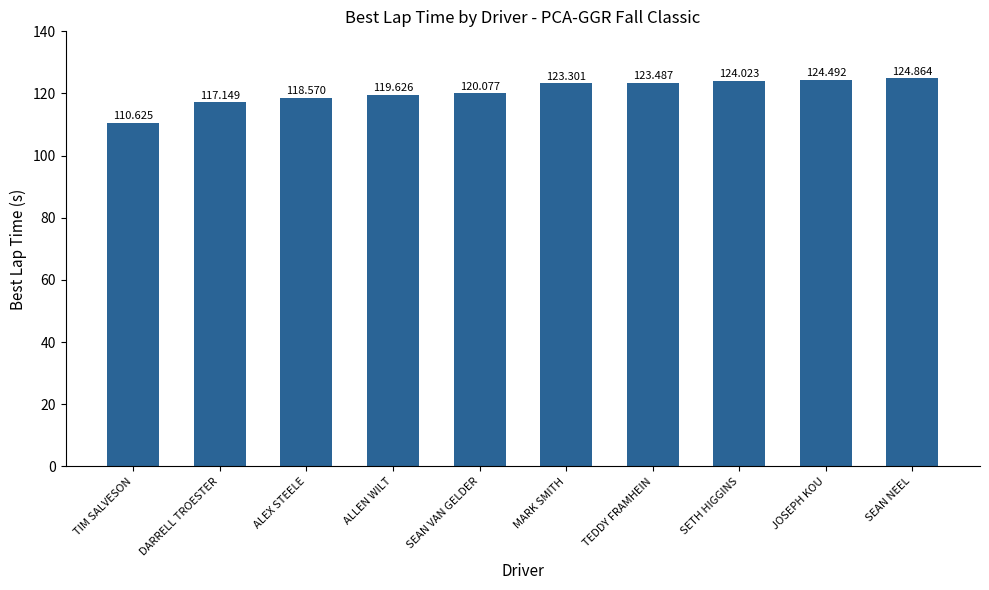

List the labels in order of value, smallest first.

TIM SALVESON, DARRELL TROESTER, ALEX STEELE, ALLEN WILT, SEAN VAN GELDER, MARK SMITH, TEDDY FRAMHEIN, SETH HIGGINS, JOSEPH KOU, SEAN NEEL